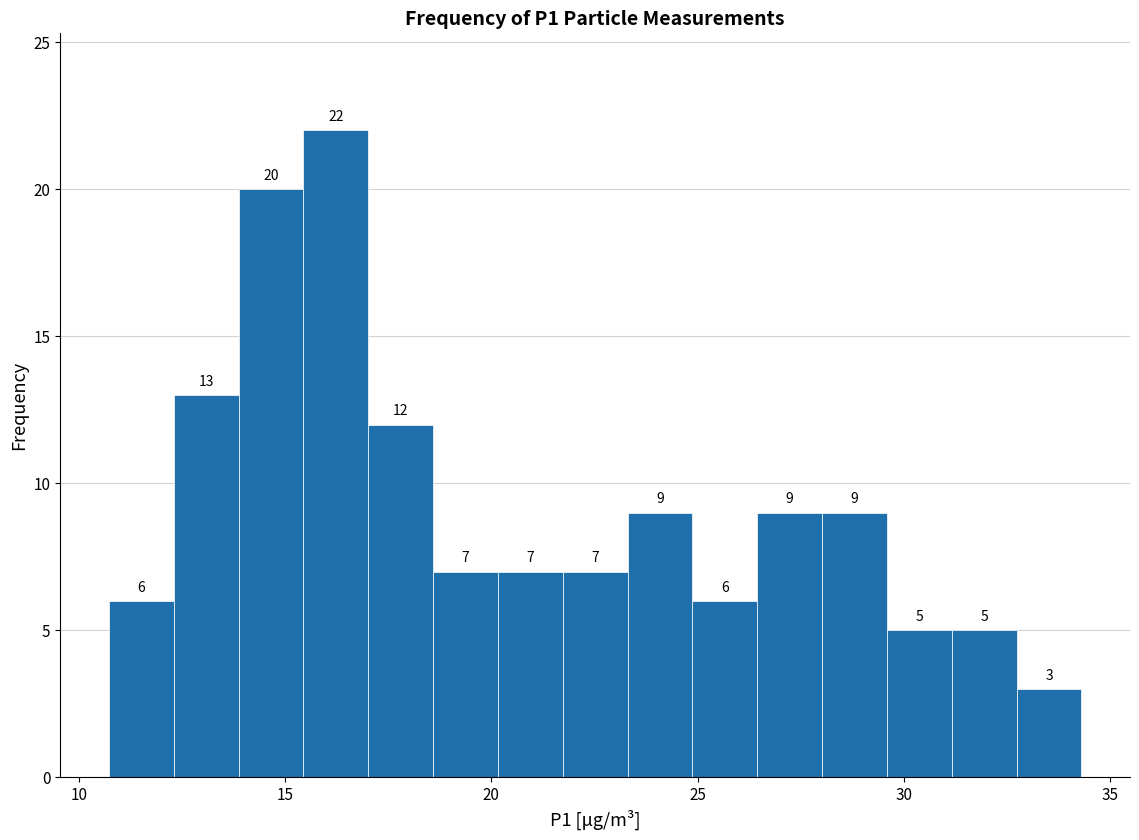

Around what value on the x-axis is the tallest bar? Give the approximate position of its centre, as read against the axis.

16.0